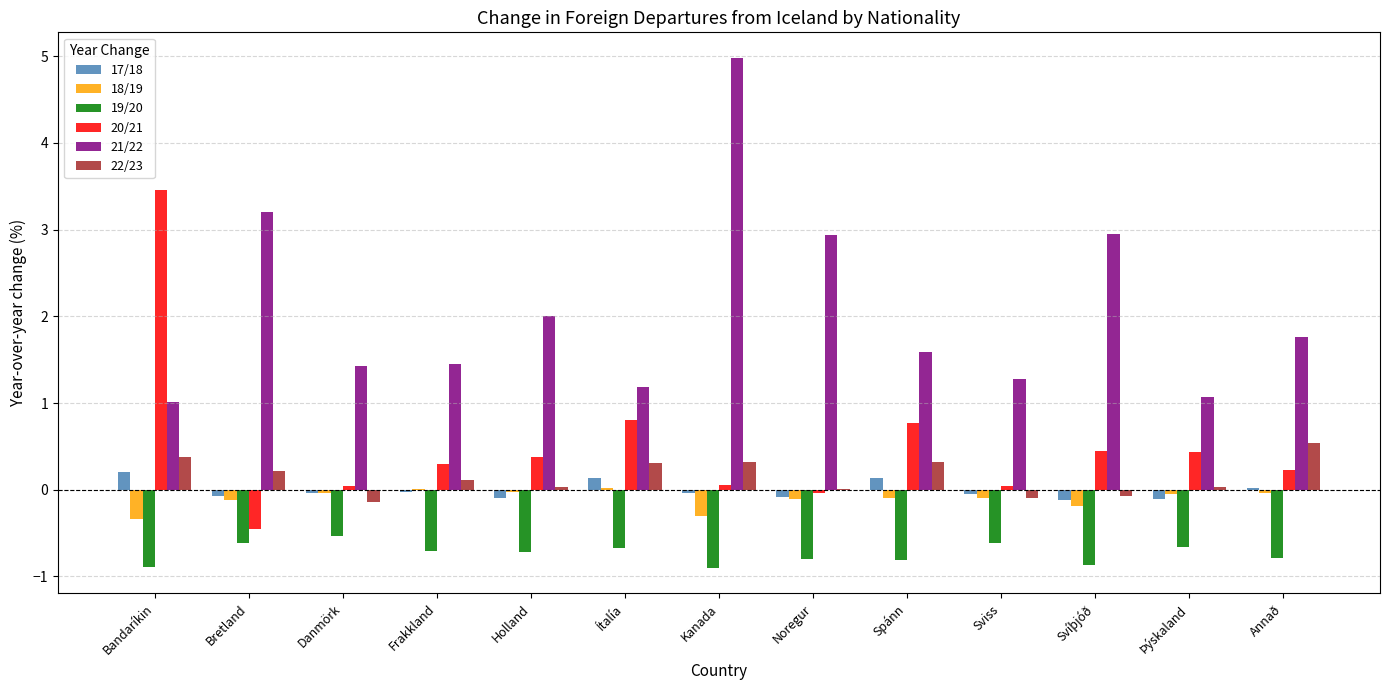

What is the sum of all 19/20 values?

-9.6